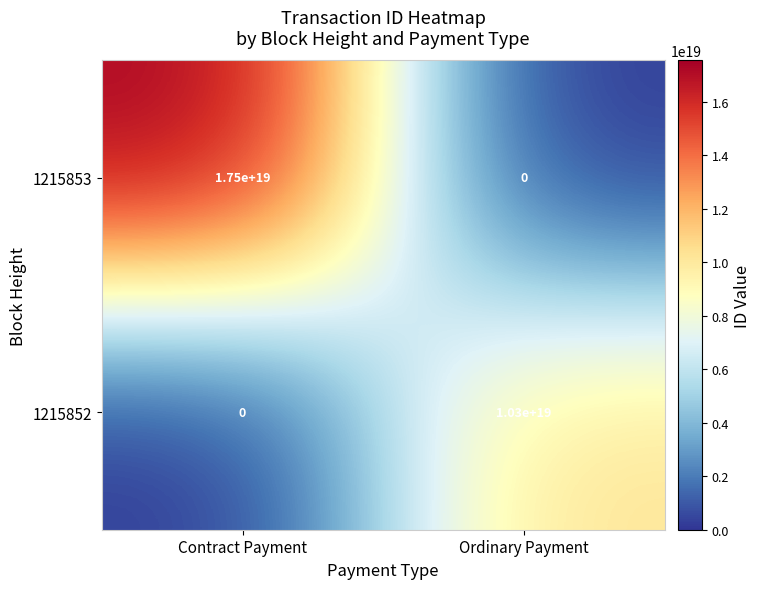

The value of 1215852 at Contract Payment is 0. True or false?

True